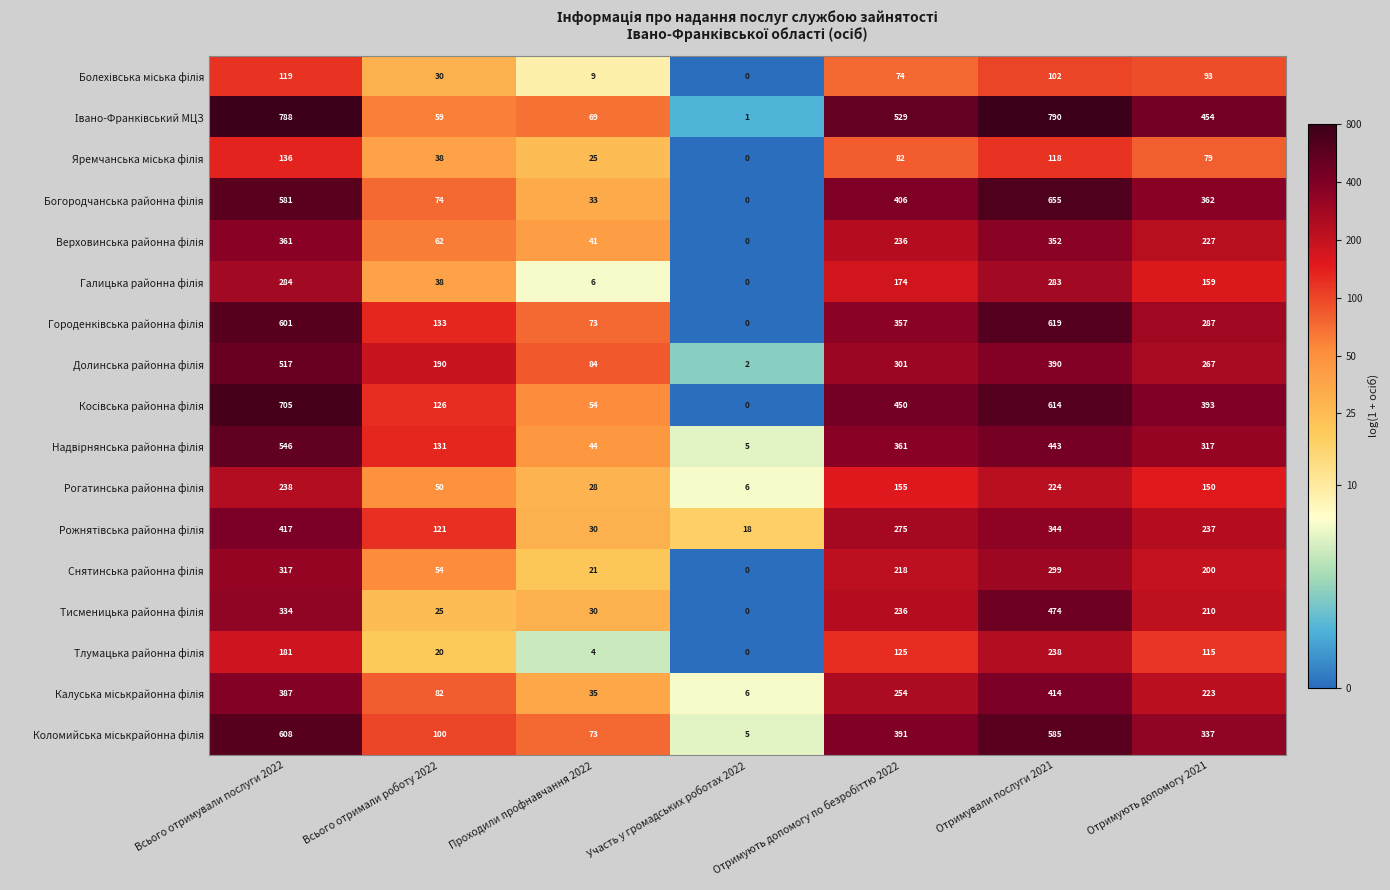

What is the total value across all series at Проходили профнавчання 2022?

659